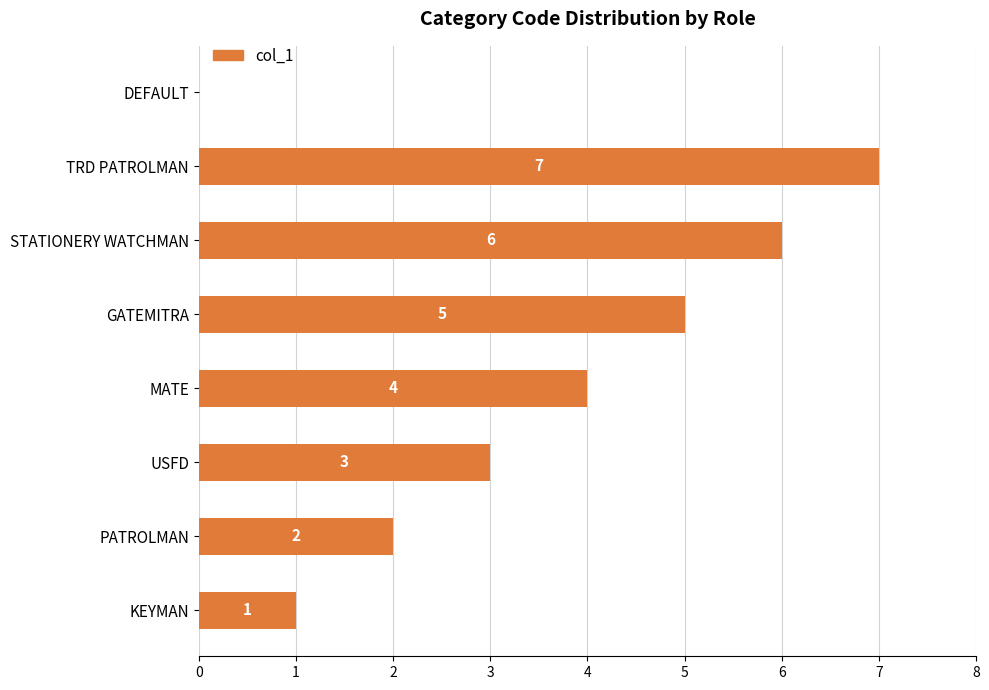

True or false: the data shows 1 at GATEMITRA.

False